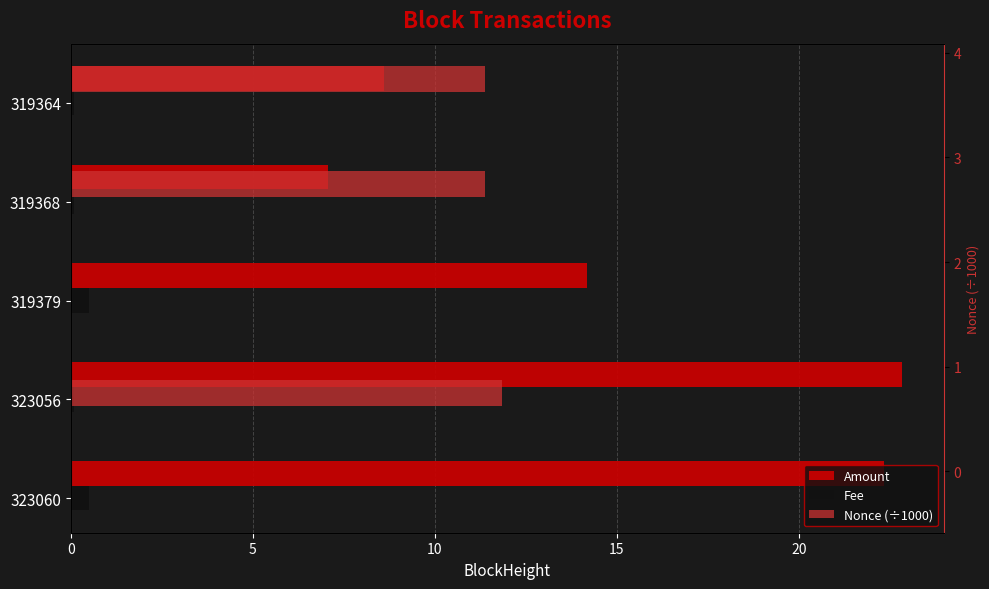

What is the value of the Fee bar at the 1st from the left?

0.5